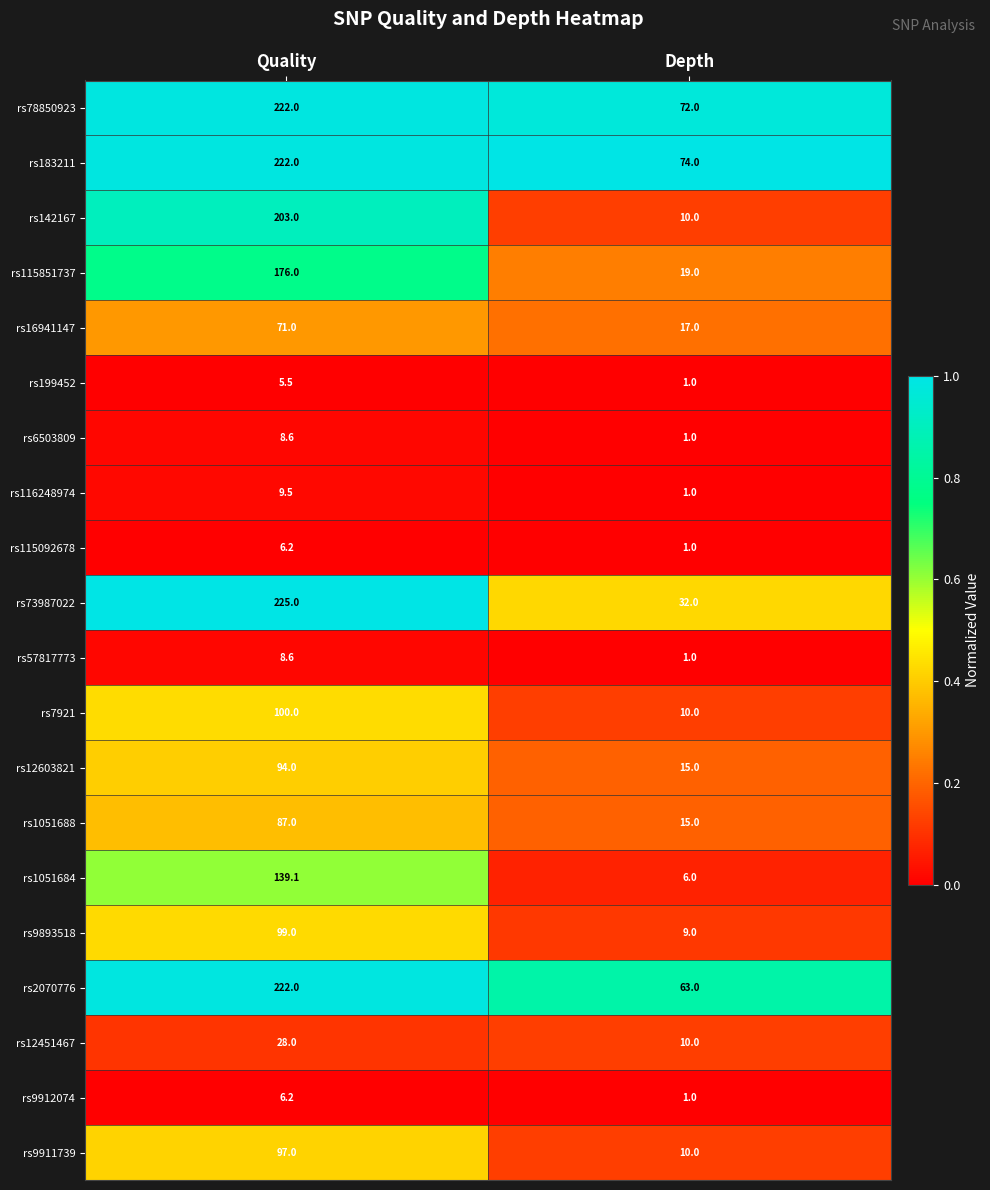

Which category has the highest value across all series?

Quality